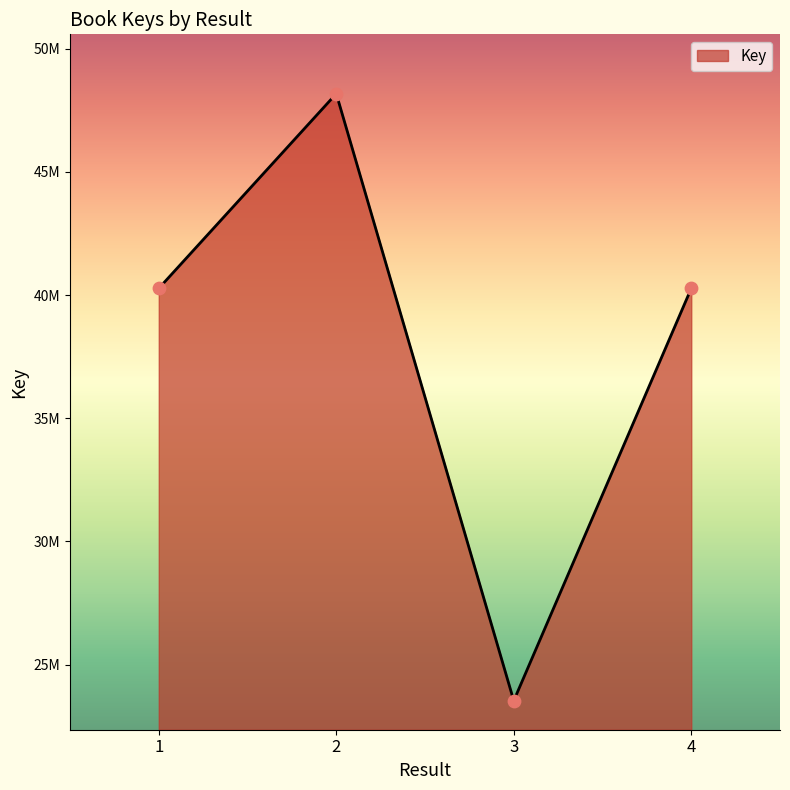

Which has a higher value, 4 or 3?

4